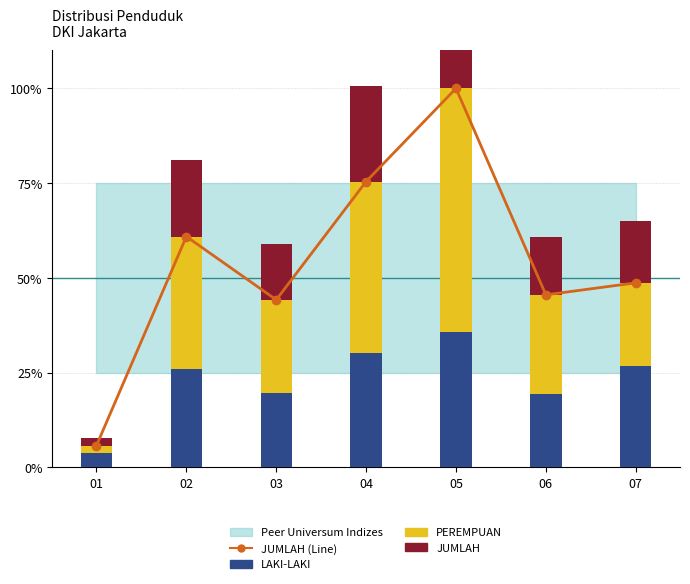

What is the value of the 5th bar from the left?

100.0